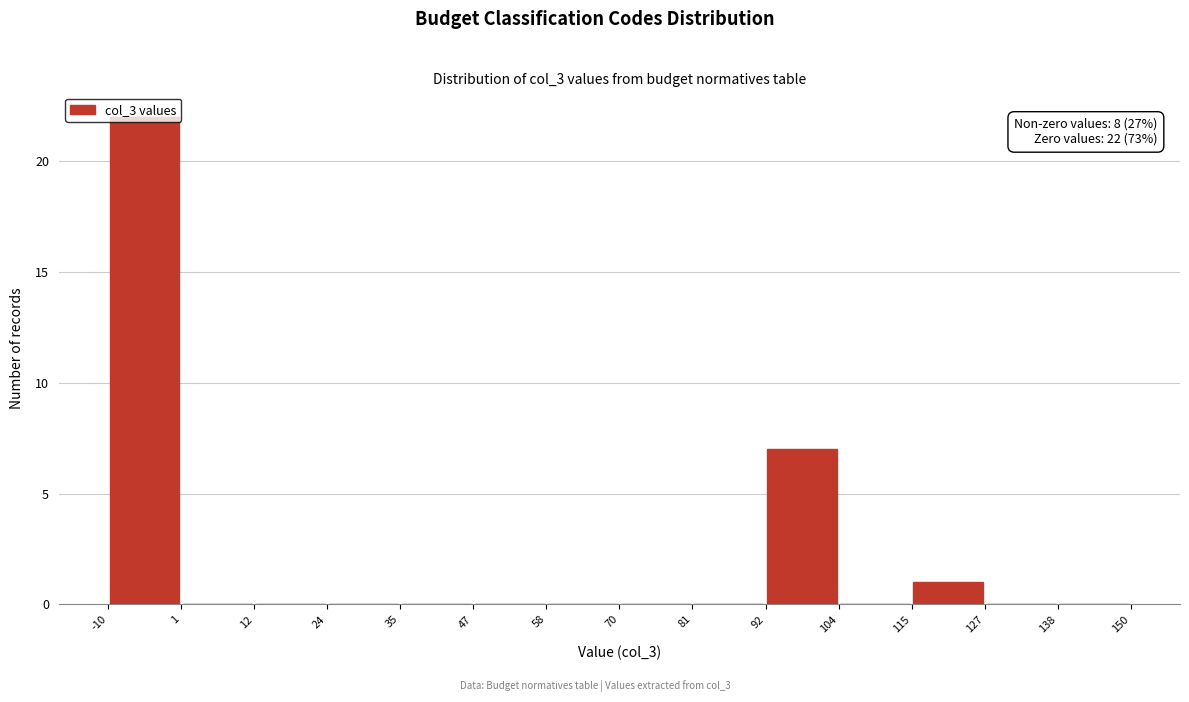

Which range on the x-axis has the tallest bar?

-10 to 1